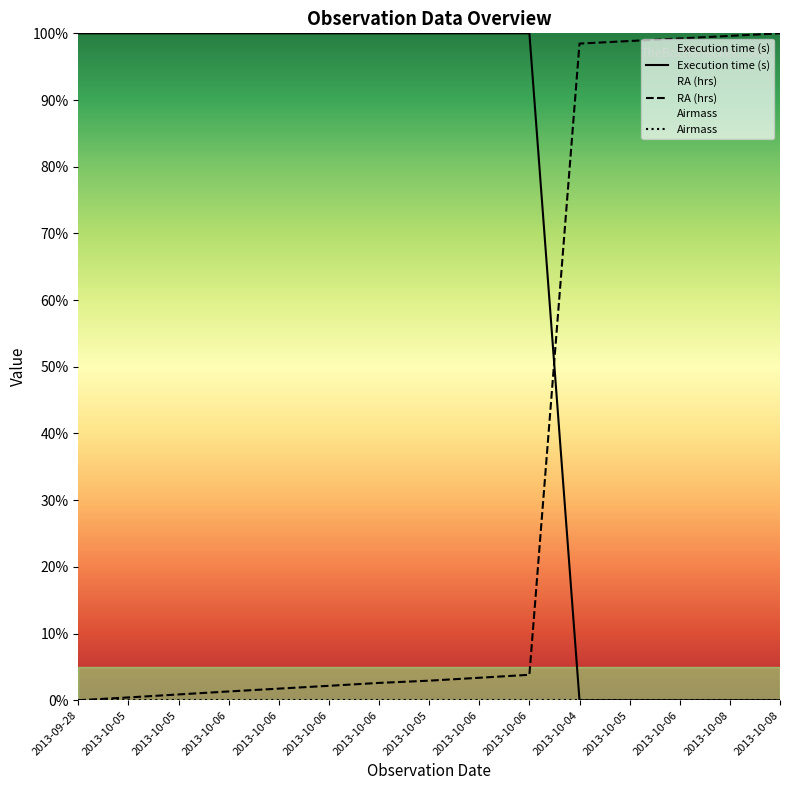

How many values in Execution time (s) are above zero?

10